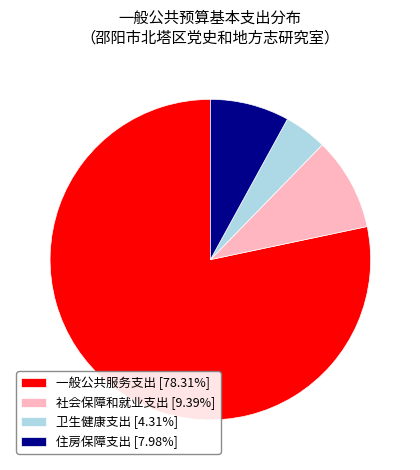

Is the sum of 卫生健康支出 [4.31%] and 社会保障和就业支出 [9.39%] greater than half?

No